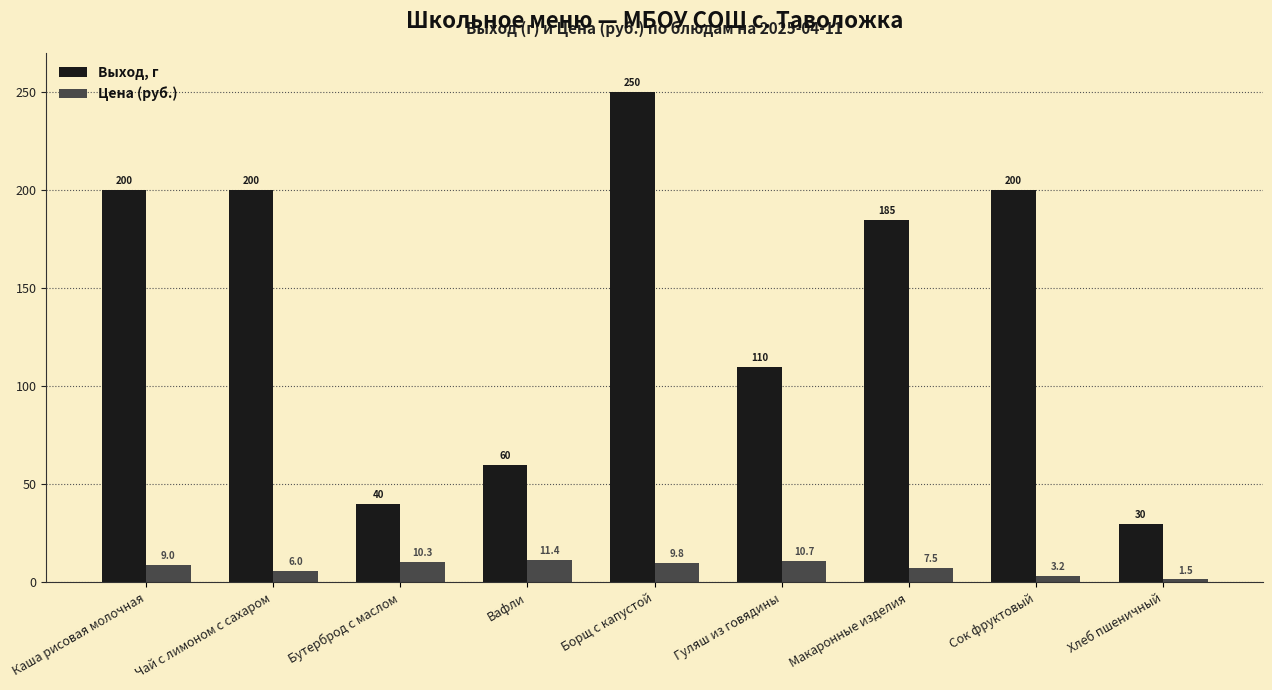

Rank the categories by Цена (руб.) value from highest to lowest.

Вафли, Гуляш из говядины, Бутерброд с маслом, Борщ с капустой, Каша рисовая молочная, Макаронные изделия, Чай с лимоном с сахаром, Сок фруктовый, Хлеб пшеничный